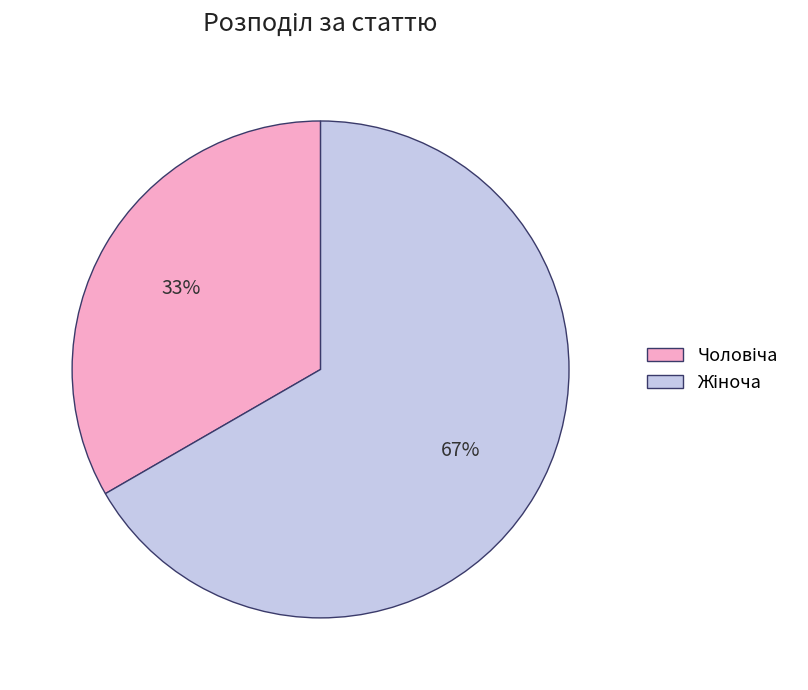

Is there any slice that represents more than half of the pie?

Yes